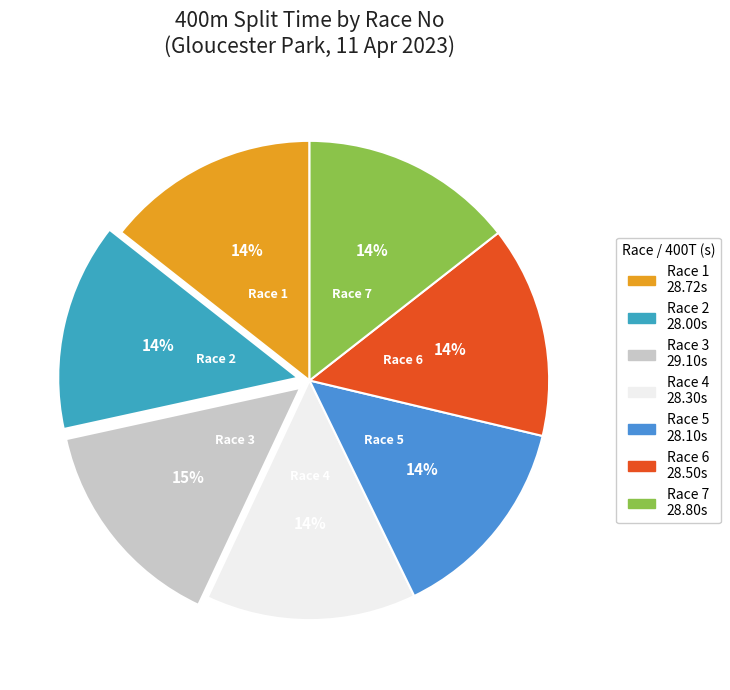

Approximately how many times larger is the value at Race 6 compared to Race 2?

1.0